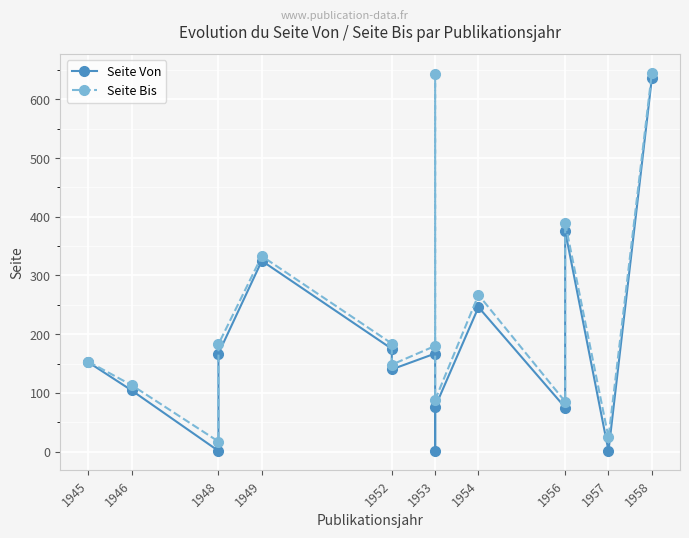

What value does the Seite Von series have at 1956?

75